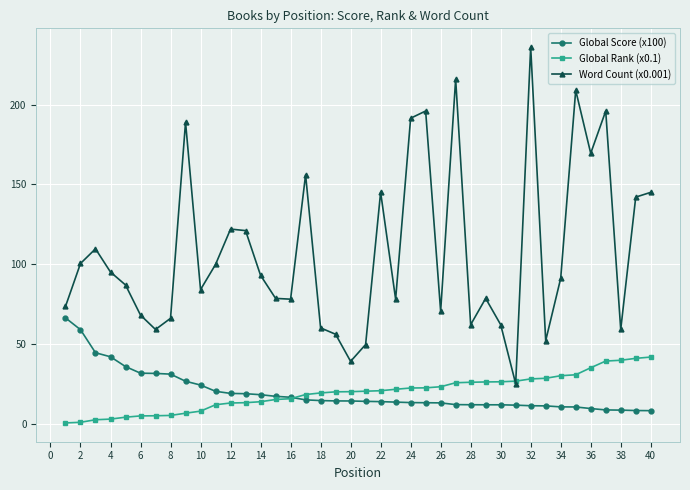

What is the difference between the second highest and minimum values in the Global Score (x100) series?

50.8